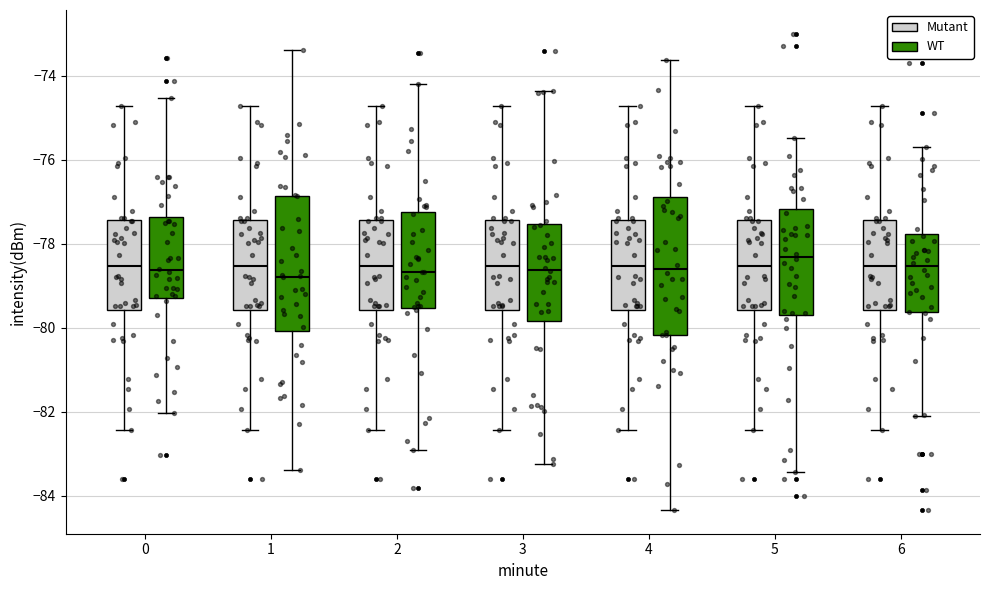

Reading left to right, transcribe this box plot: for each box, give where its median line is, the range the box spans, and where its two whiskers end, as read against the y-axis. The values are not printed on the chart, so give them approximately, as read against the axis.

0 (Mutant): median -78.6, box -79.6 to -77.4, whiskers -82.4 to -74.8
0 (WT): median -78.6, box -79.2 to -77.4, whiskers -82.0 to -74.6
1 (Mutant): median -78.6, box -79.6 to -77.4, whiskers -82.4 to -74.8
1 (WT): median -78.8, box -80.0 to -76.8, whiskers -83.4 to -73.4
2 (Mutant): median -78.6, box -79.6 to -77.4, whiskers -82.4 to -74.8
2 (WT): median -78.6, box -79.6 to -77.2, whiskers -83.0 to -74.2
3 (Mutant): median -78.6, box -79.6 to -77.4, whiskers -82.4 to -74.8
3 (WT): median -78.6, box -79.8 to -77.6, whiskers -83.2 to -74.4
4 (Mutant): median -78.6, box -79.6 to -77.4, whiskers -82.4 to -74.8
4 (WT): median -78.6, box -80.2 to -76.8, whiskers -84.4 to -73.6
5 (Mutant): median -78.6, box -79.6 to -77.4, whiskers -82.4 to -74.8
5 (WT): median -78.4, box -79.6 to -77.2, whiskers -83.4 to -75.4
6 (Mutant): median -78.6, box -79.6 to -77.4, whiskers -82.4 to -74.8
6 (WT): median -78.6, box -79.6 to -77.8, whiskers -82.0 to -75.8